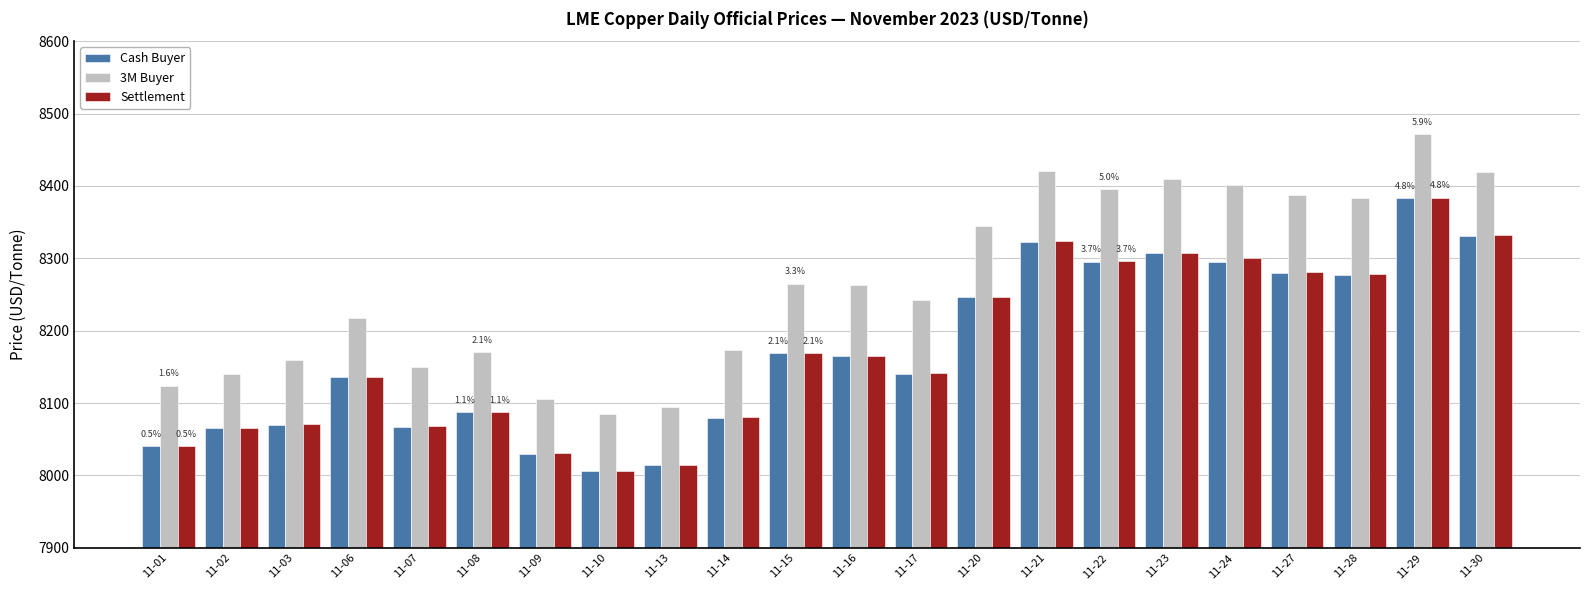

What is the sum of the Cash Buyer values at 11-08 and 11-13?

16101.0